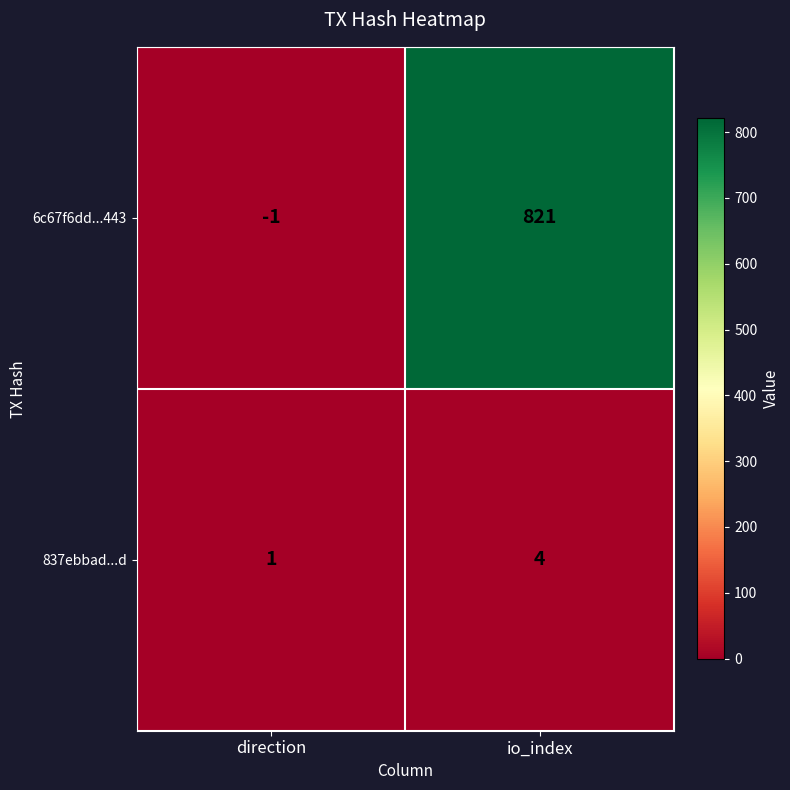

Reading left to right, what are all the values shown in this chart?

6c67f6dd...443: -1	821
837ebbad...d: 1	4